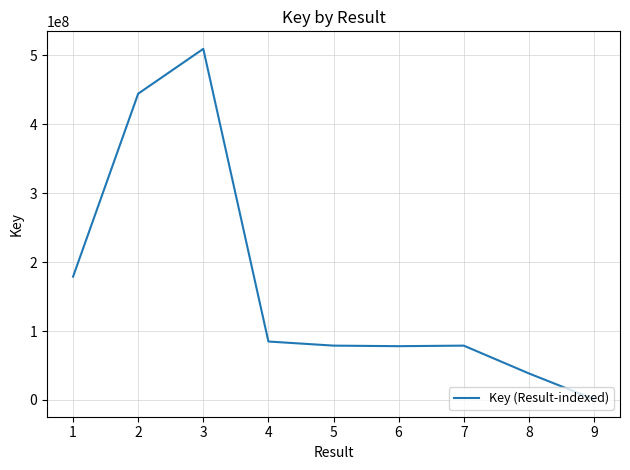

What is the ratio of the value at 3 to the value at 5?

6.5